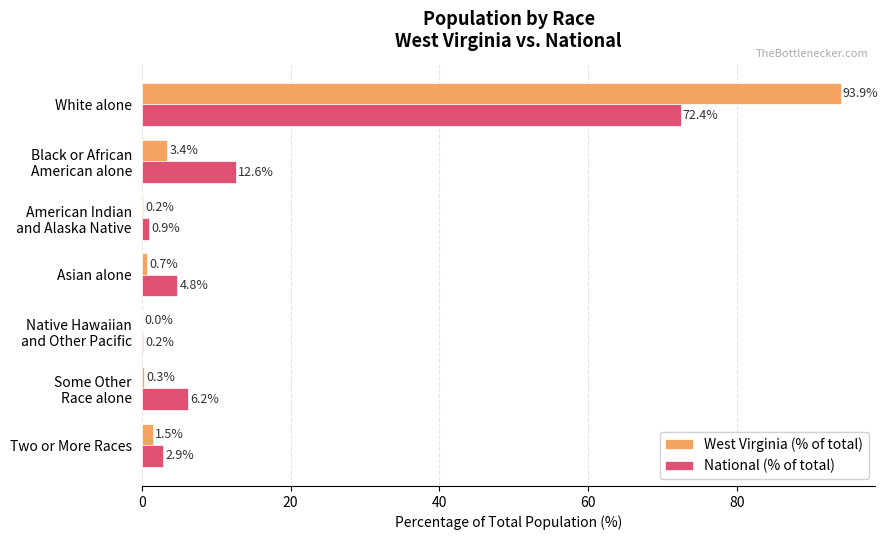

What are all the series names shown in the legend?

West Virginia (% of total), National (% of total)